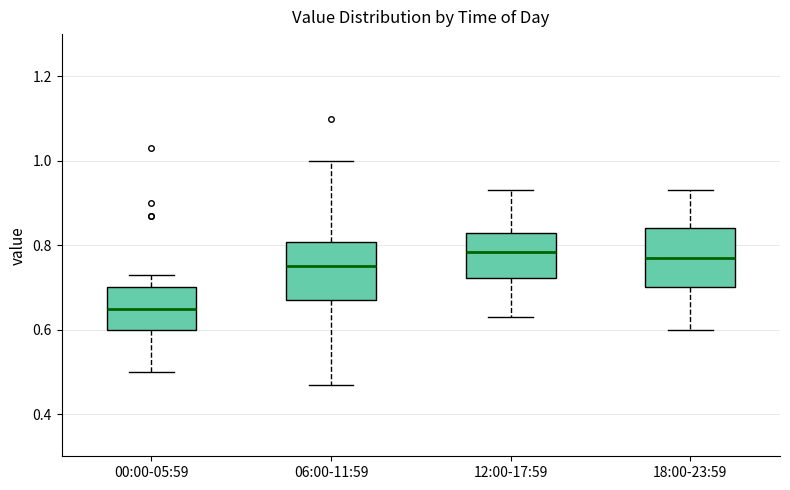

Reading left to right, transcribe this box plot: for each box, give where its median line is, the range the box spans, and where its two whiskers end, as read against the y-axis. The values are not printed on the chart, so give them approximately, as read against the axis.

00:00-05:59: median 0.66, box 0.60 to 0.70, whiskers 0.50 to 0.74
06:00-11:59: median 0.76, box 0.68 to 0.80, whiskers 0.48 to 1.00
12:00-17:59: median 0.78, box 0.72 to 0.84, whiskers 0.64 to 0.94
18:00-23:59: median 0.78, box 0.70 to 0.84, whiskers 0.60 to 0.94